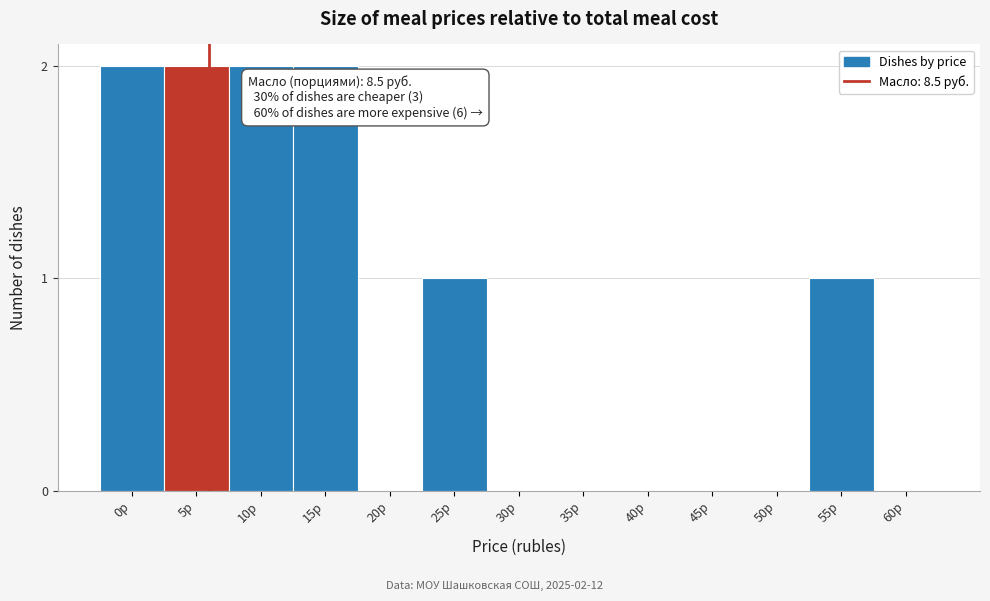

Reading left to right, extract all data points from this chart.

0р=2	5р=2	10р=2	15р=2	20р=0	25р=1	30р=0	35р=0	40р=0	45р=0	50р=0	55р=1	60р=0